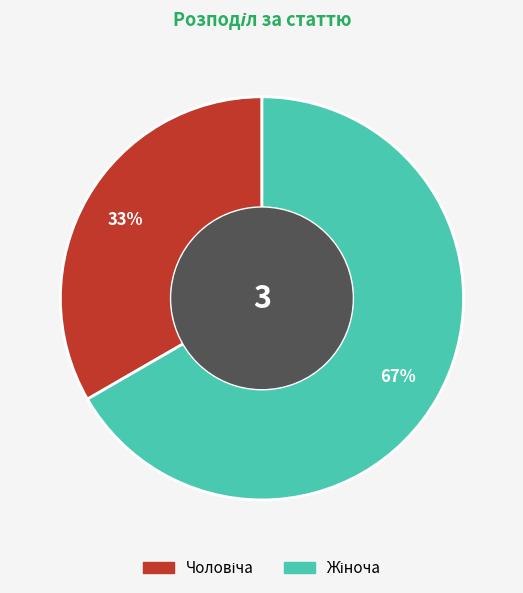

Is there a majority slice in this chart?

Yes